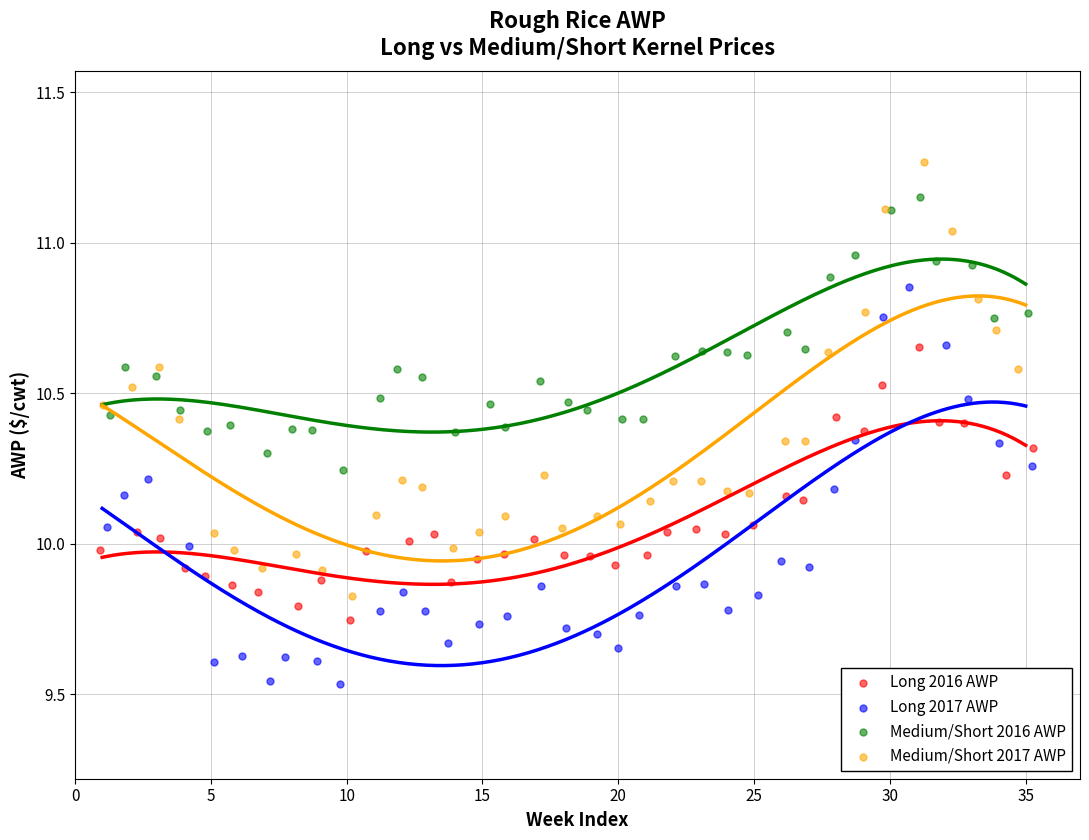

Which series contains the lowest Y value?

Long 2017 AWP